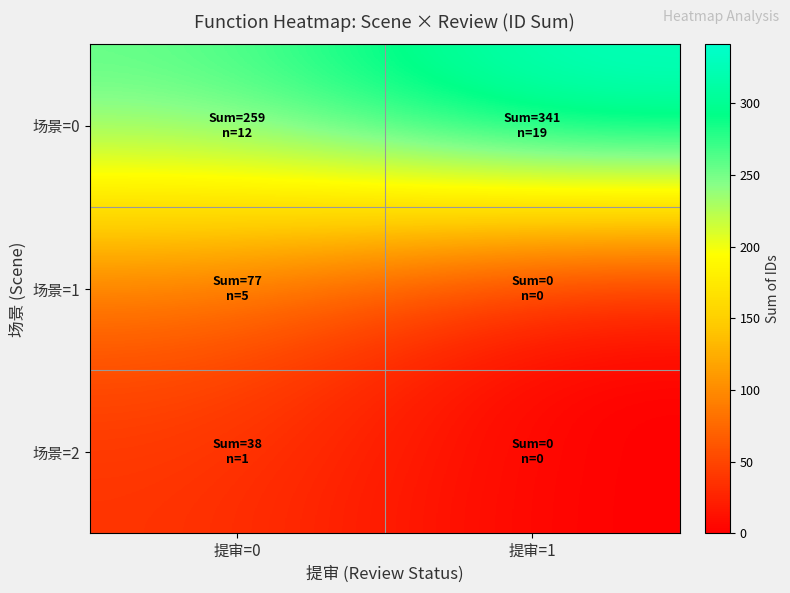

What is the total value across all series at 提审=0?

374